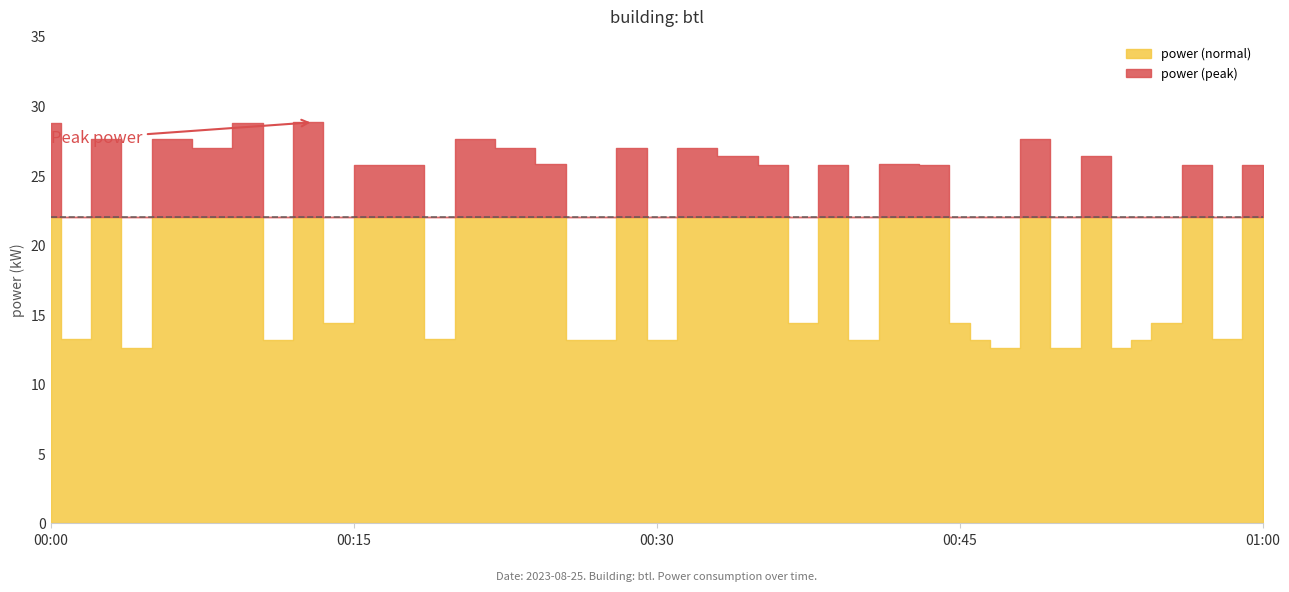

How many categories are shown in the chart?

40